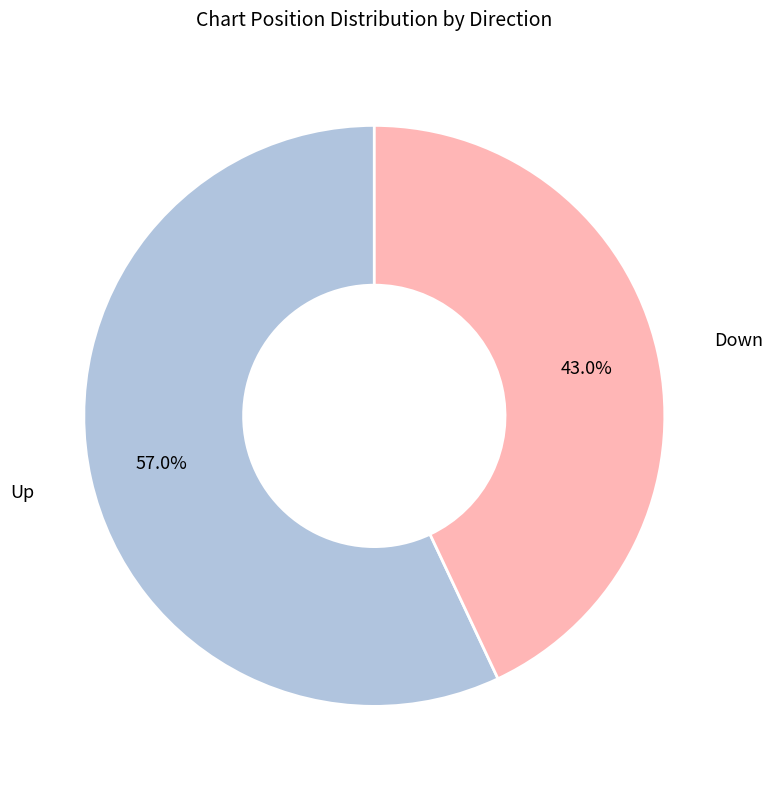

Is there any slice that represents more than half of the pie?

Yes